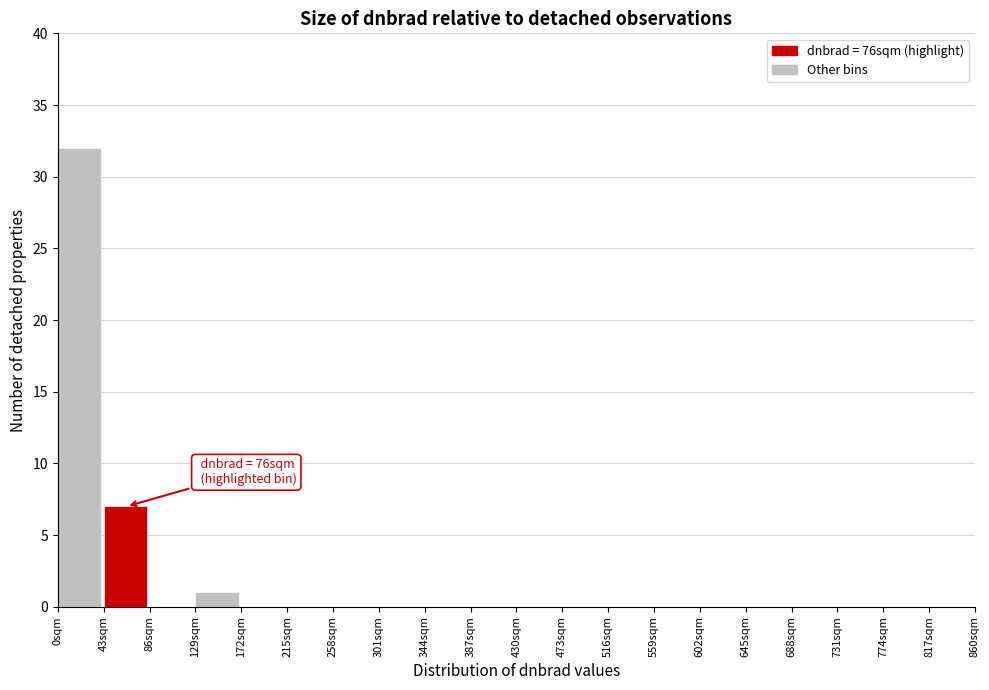

Over which range of the x-axis is the bar tallest?

0 to 43